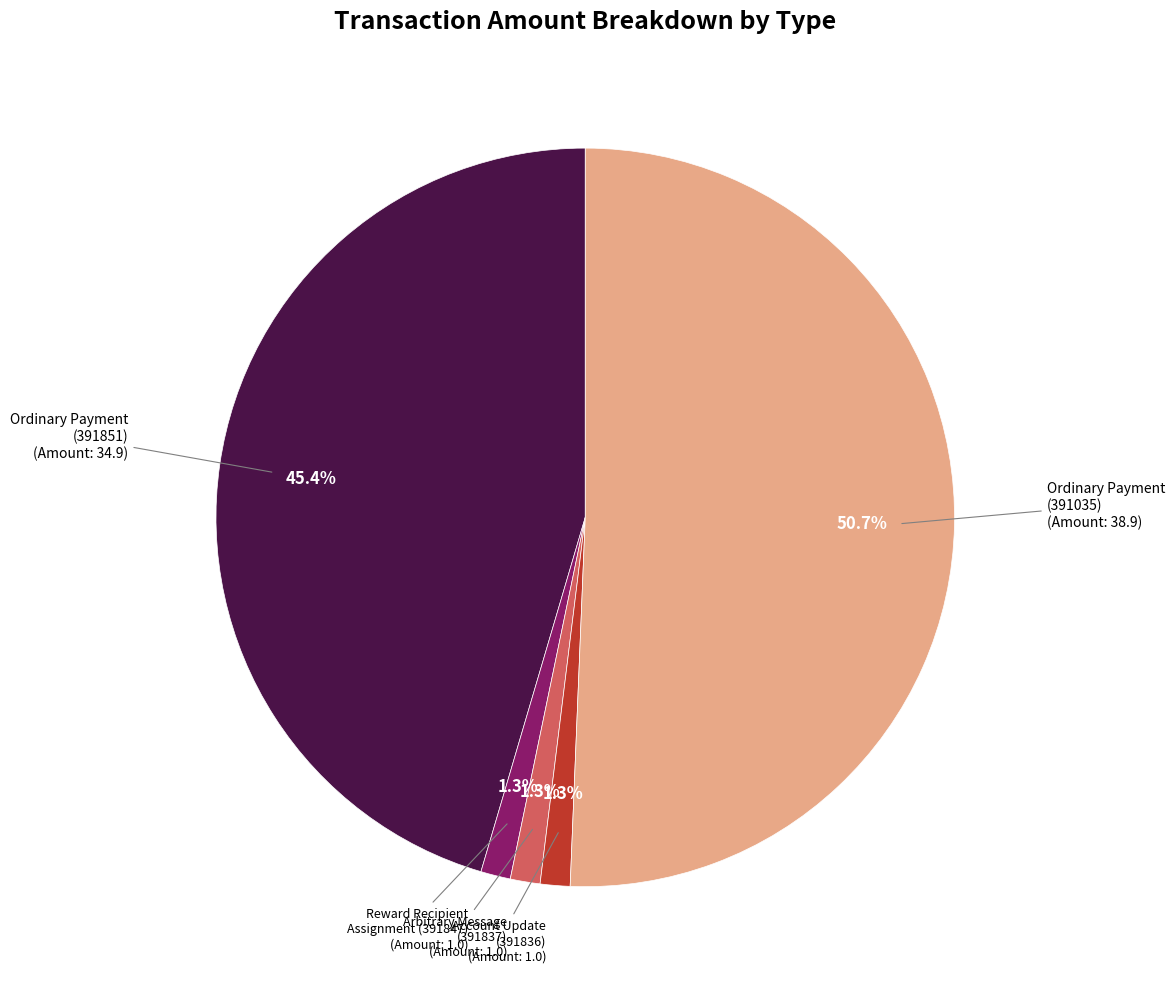

Count the number of slices in the pie.

5